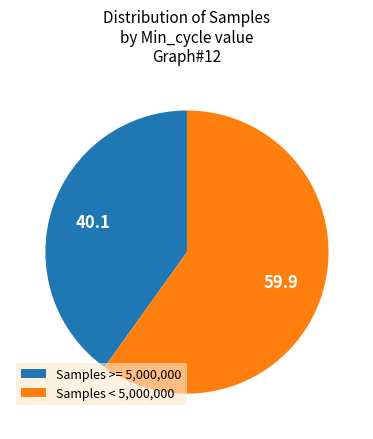

The Samples >= 5,000,000 slice represents 48% of the pie. True or false?

False